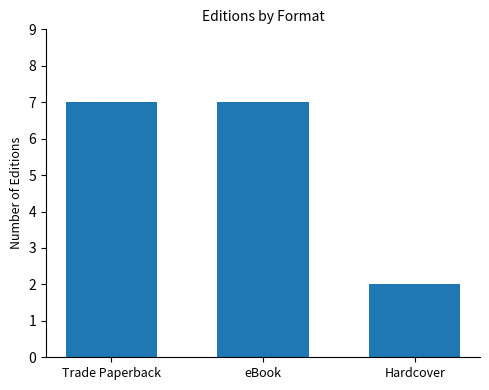

What is the difference between the values at Hardcover and Trade Paperback?

5